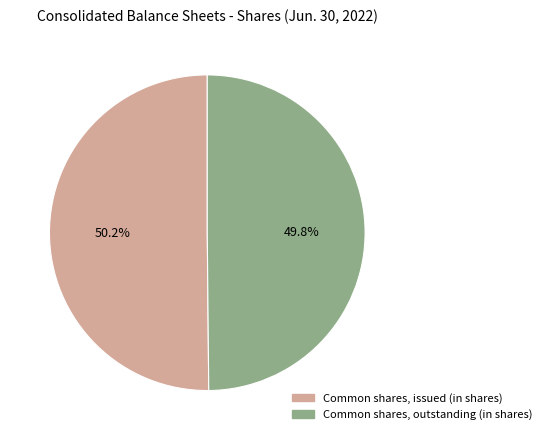

What is the total percentage of Common shares, outstanding (in shares) and Common shares, issued (in shares)?

100.0%